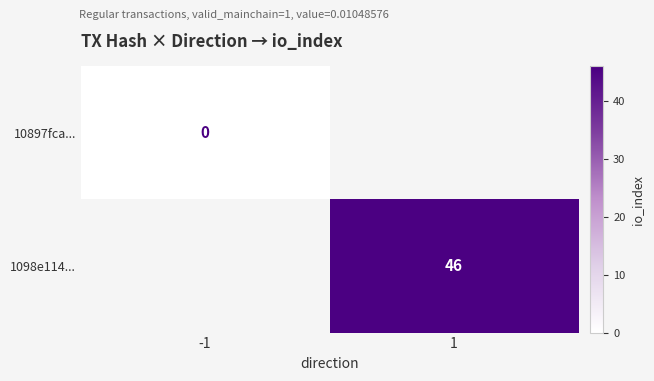

Is it true that 1098e114... equals 24 at 1?

False